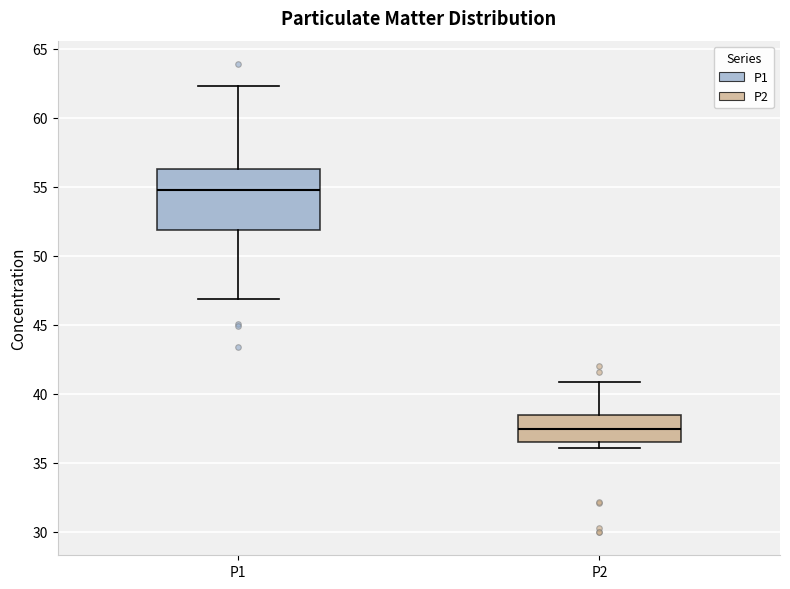

Reading left to right, transcribe this box plot: for each box, give where its median line is, the range the box spans, and where its two whiskers end, as read against the y-axis. The values are not printed on the chart, so give them approximately, as read against the axis.

P1: median 54.5, box 52.0 to 56.5, whiskers 47.0 to 62.5
P2: median 37.5, box 36.5 to 38.5, whiskers 36.0 to 41.0